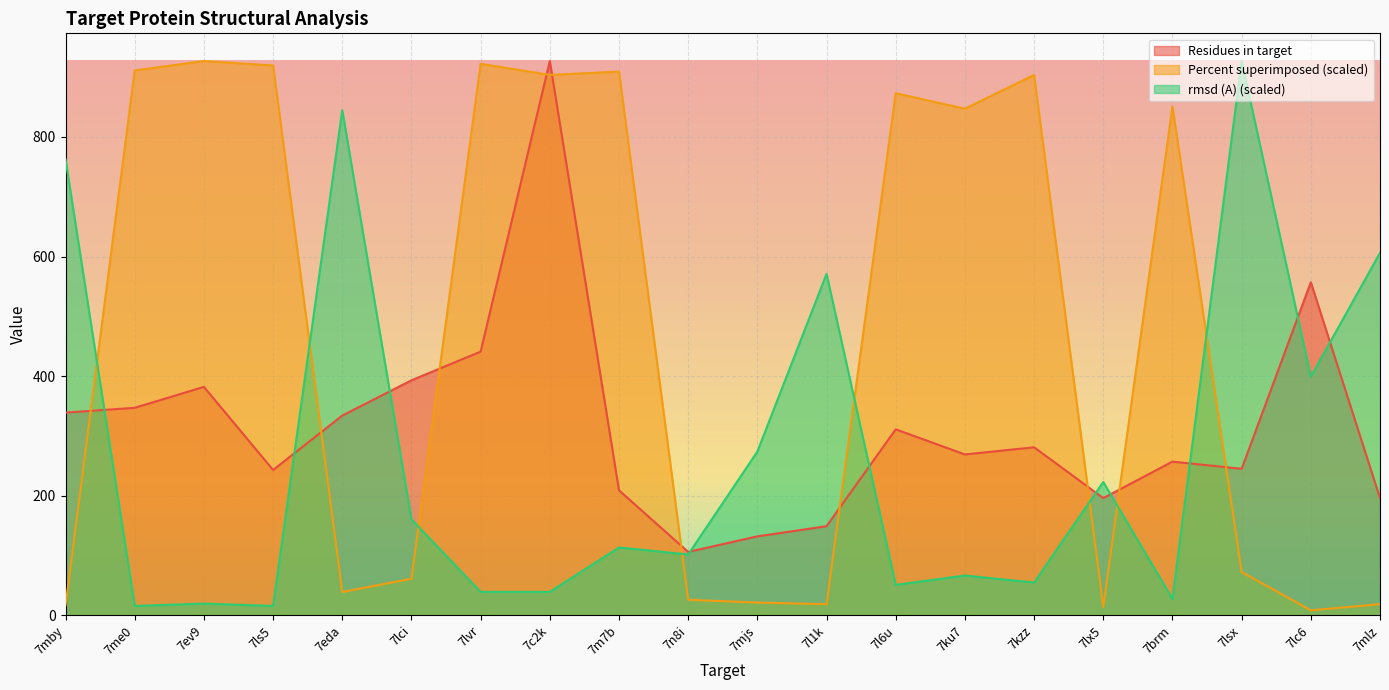

What are all the series names shown in the legend?

Residues in target, Percent superimposed (scaled), rmsd (A) (scaled)